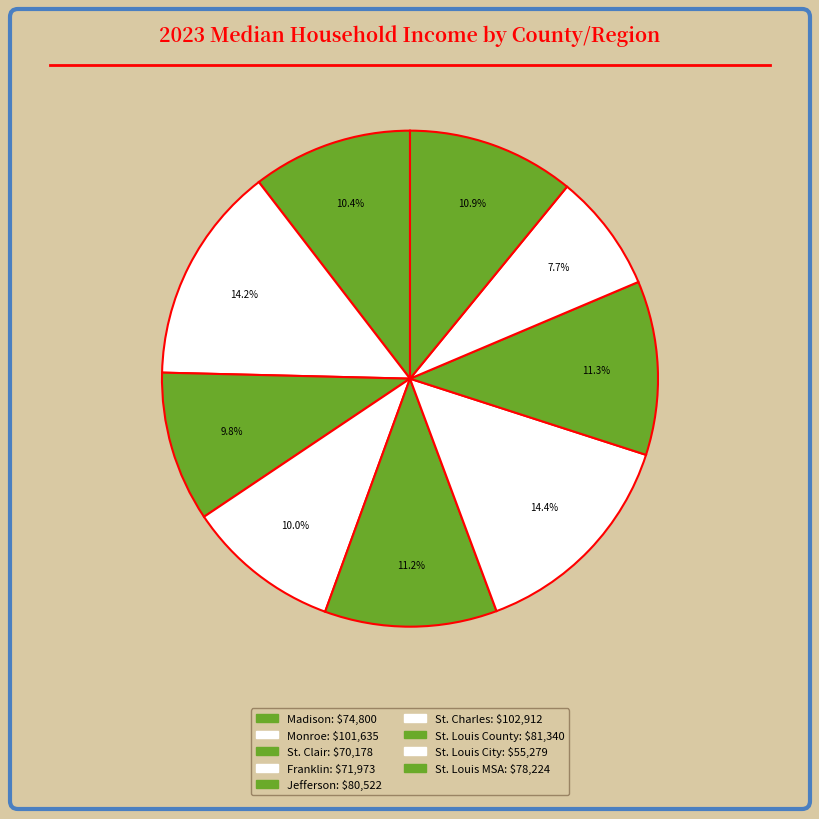

To the nearest percent, what is the average slice percentage?

11%